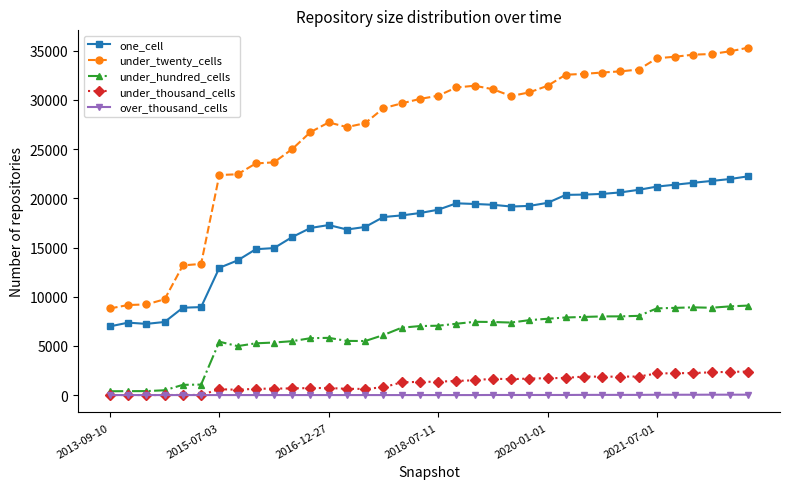

What is the maximum value shown in the chart?

35314